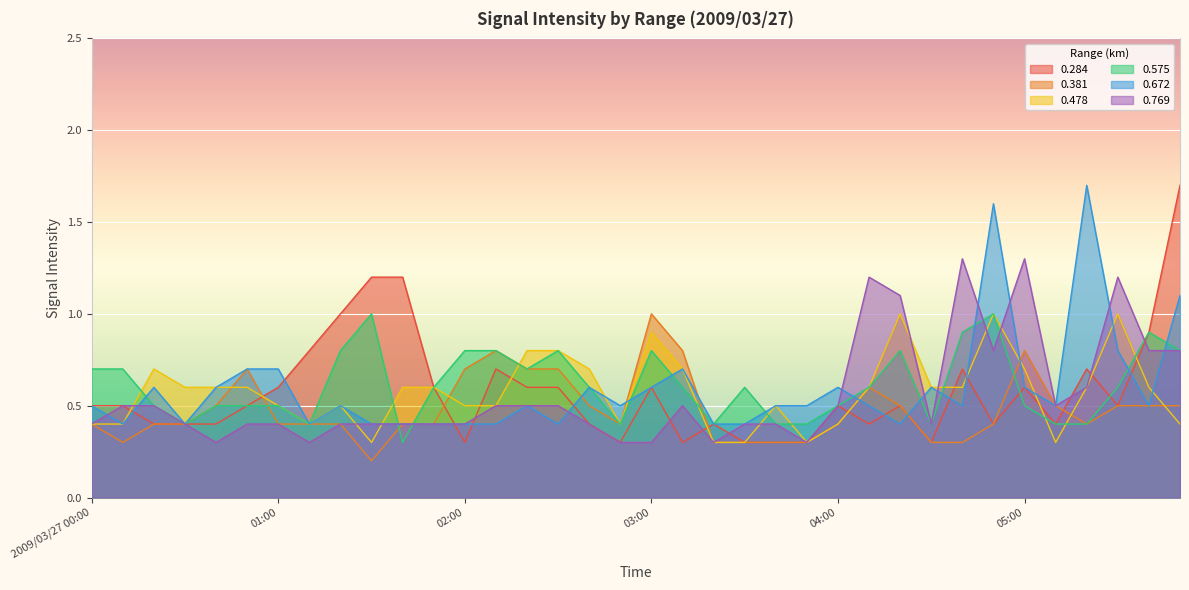

At how many categories does at least one series exceed 0?

36